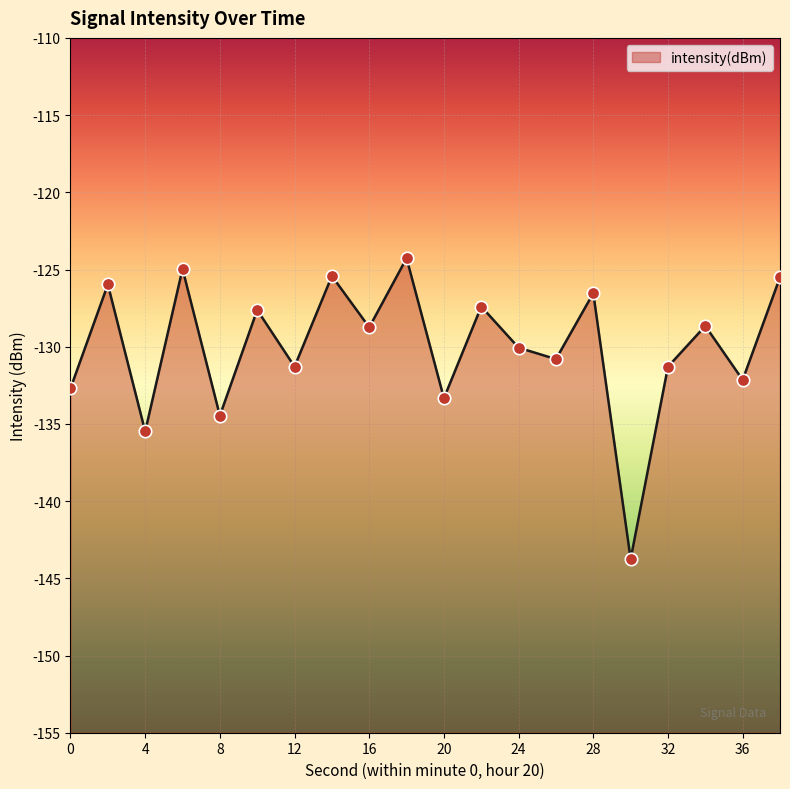

Which has a higher value, 24 or 16?

16